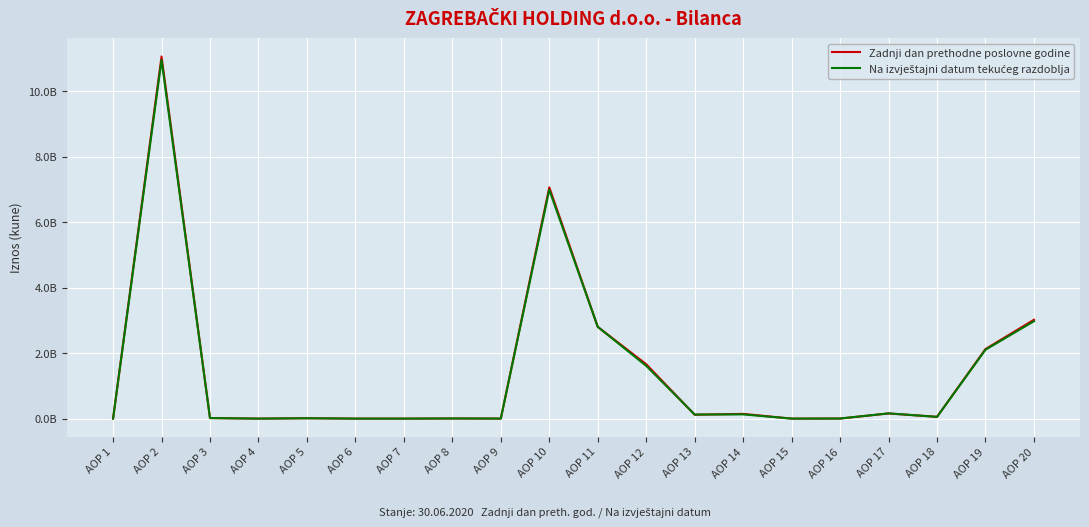

Where is the first local maximum for Zadnji dan prethodne poslovne godine?

AOP 2